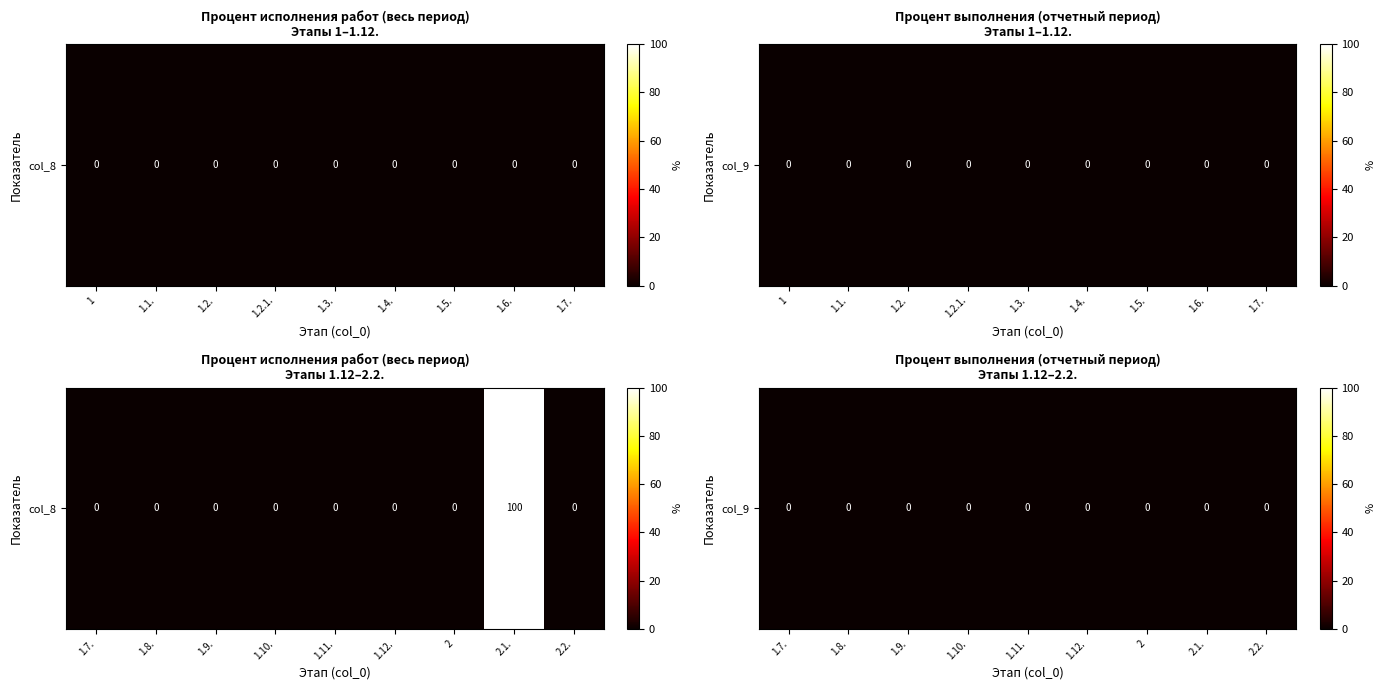

Which has a higher value, 2.1. or 1.10.?

2.1.